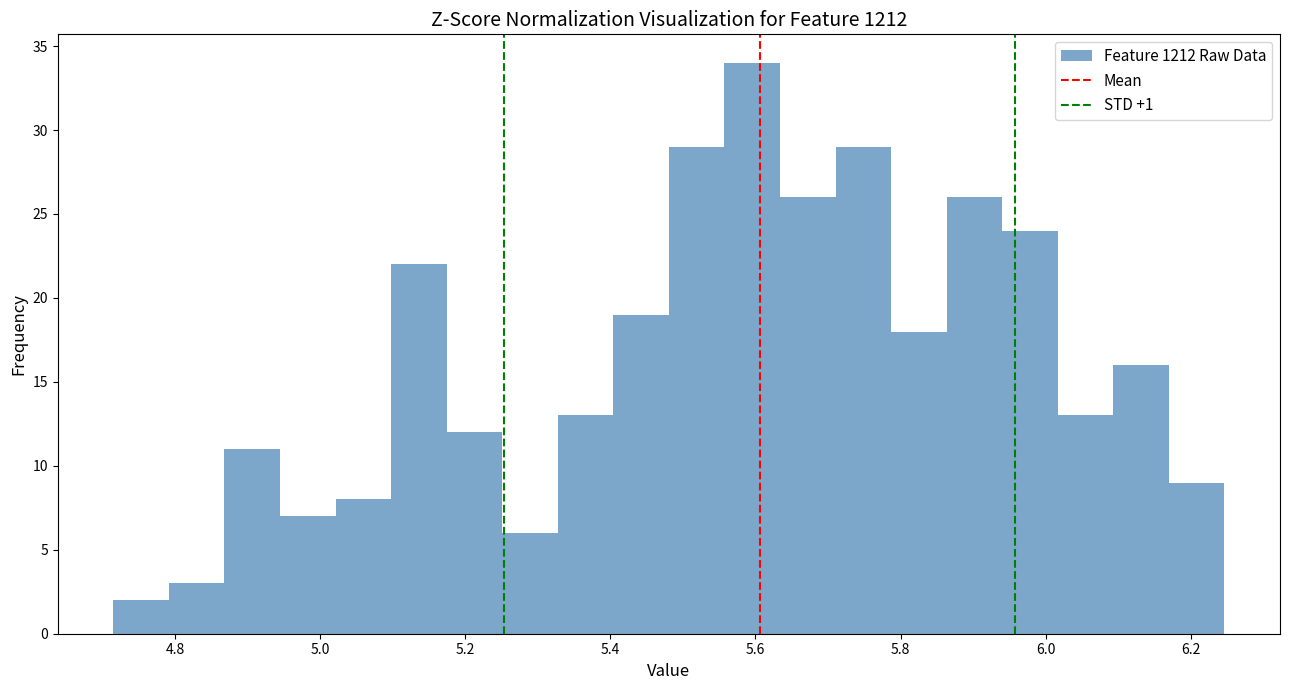

Read against the x-axis, roughly where is the centre of the tallest bar?

5.60